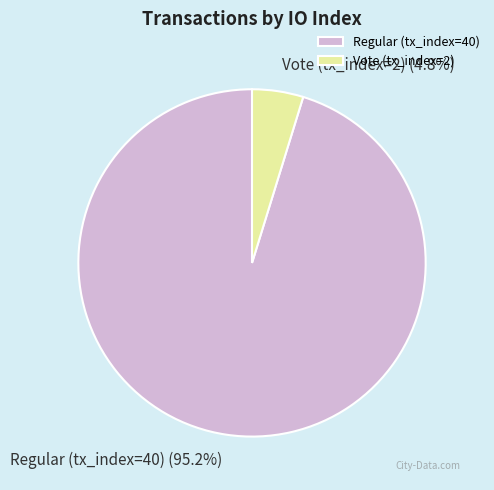

Between Regular (tx_index=40) and Vote (tx_index=2), which is larger?

Regular (tx_index=40)